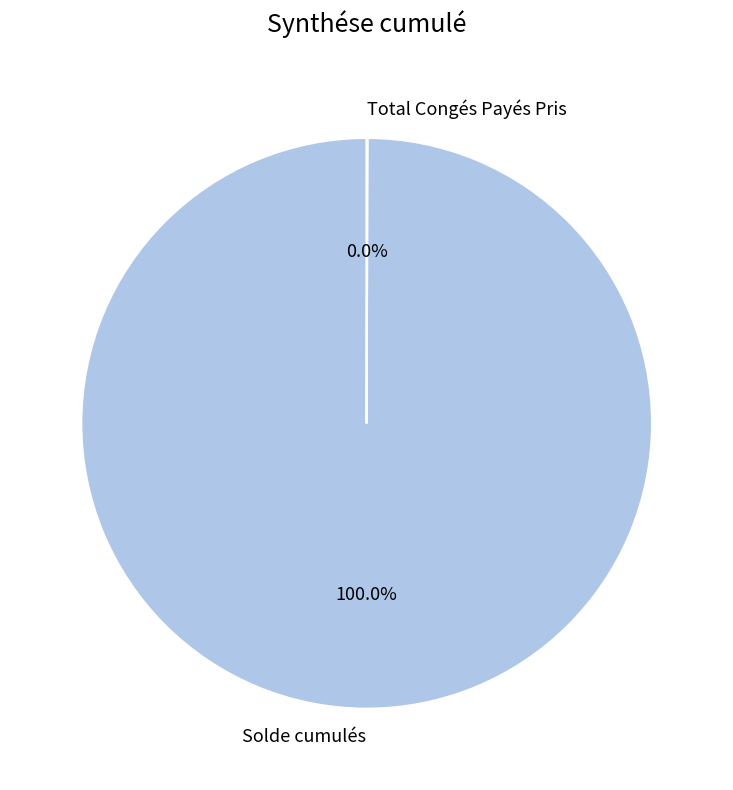

Which slice is the largest?

Solde cumulés